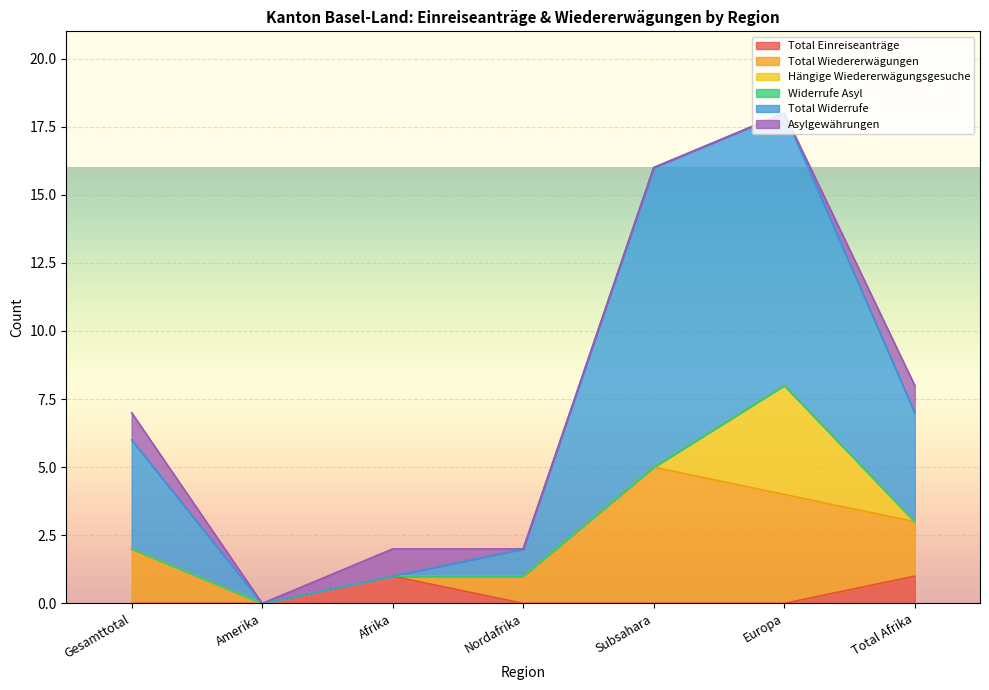

The value of Total Widerrufe at Subsahara is 11. True or false?

True